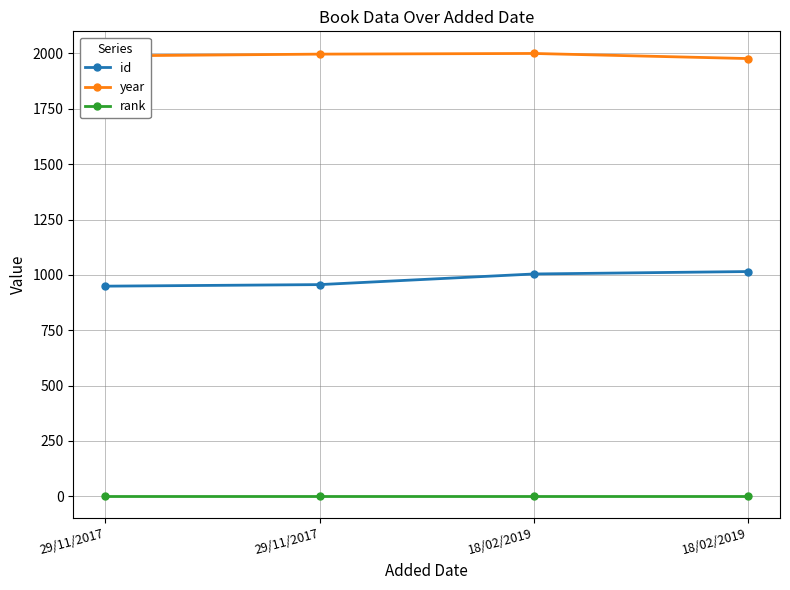

True or false: year has more than 1 interior local peaks.

False